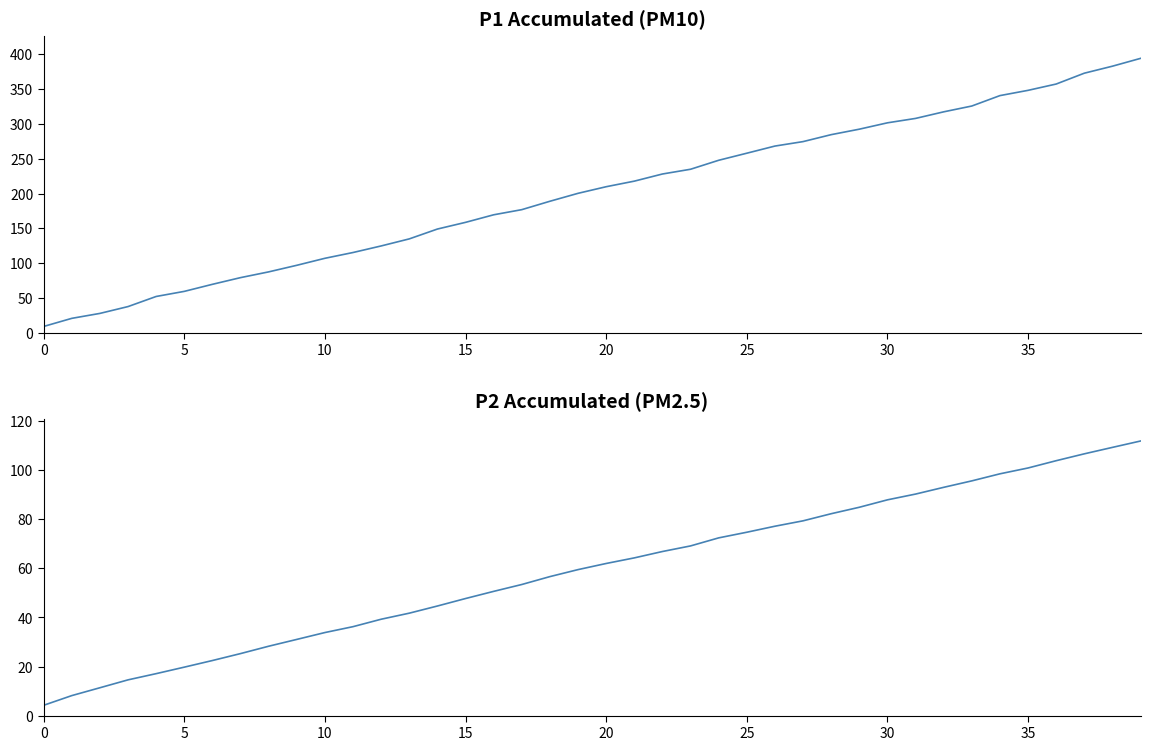

What is the label of the 39th point from the left?

38